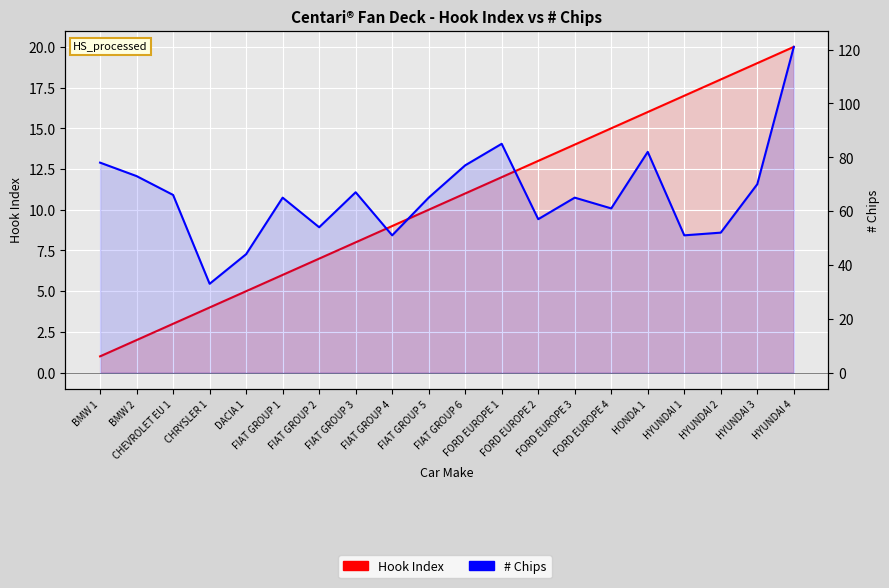

Which series changed the most between HONDA 1 and HYUNDAI 2?

# Chips